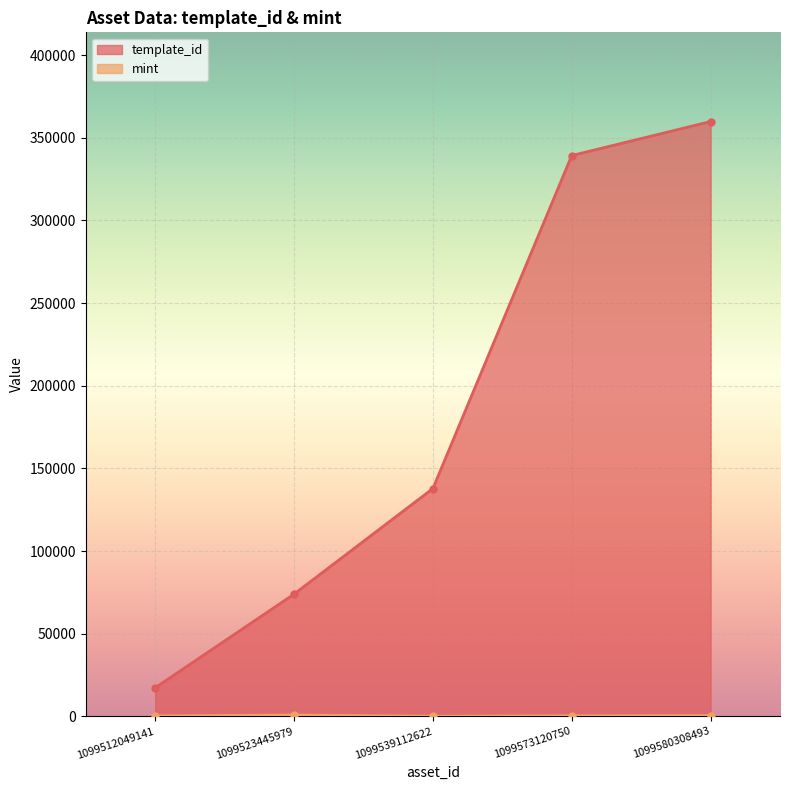

What value does the mint series have at 1099580308493, to the nearest 10?

450